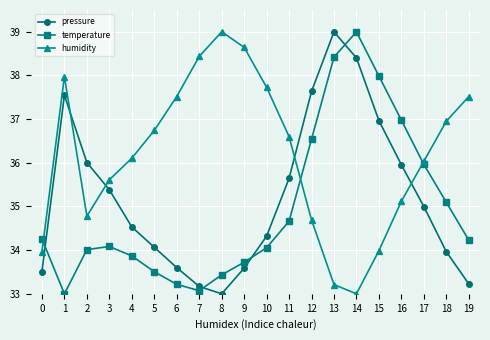

How many times do pressure and temperature cross each other?

4